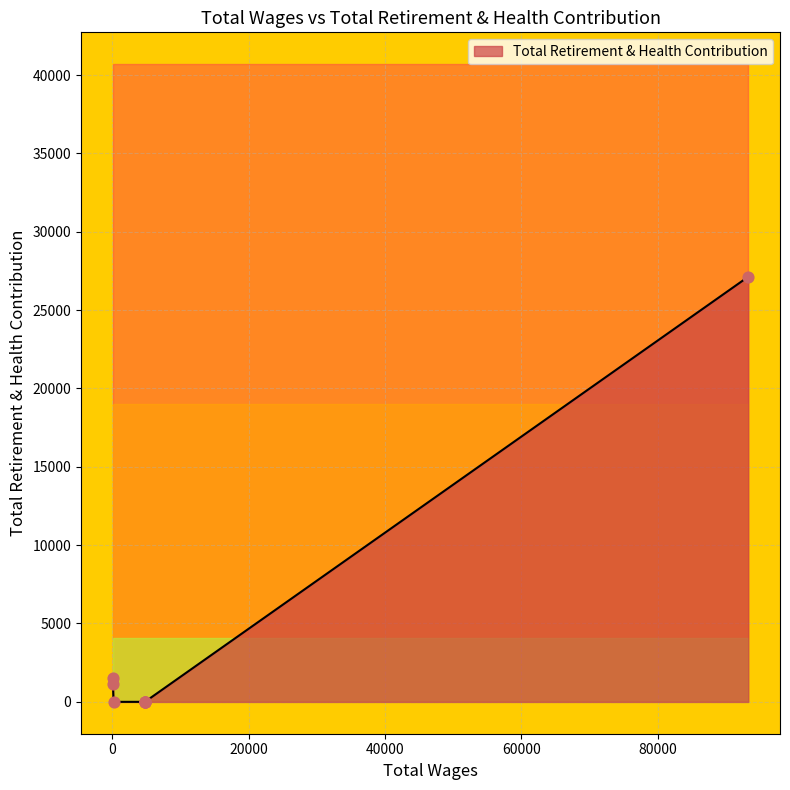

What is the change in value from 93281.0 to 200.0?

-27128